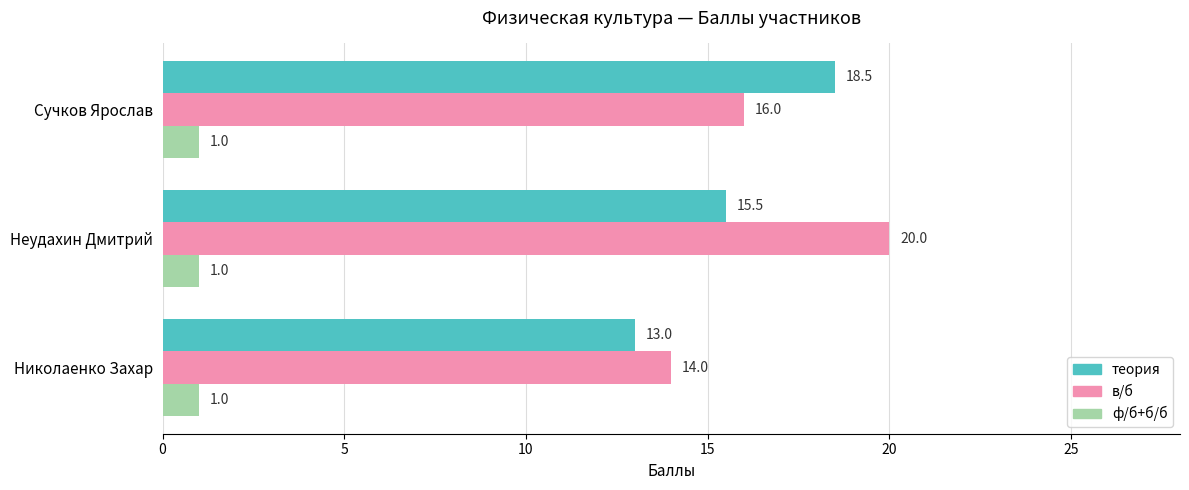

At Сучков Ярослав, list the series in order from smallest to largest.

ф/б+б/б, в/б, теория